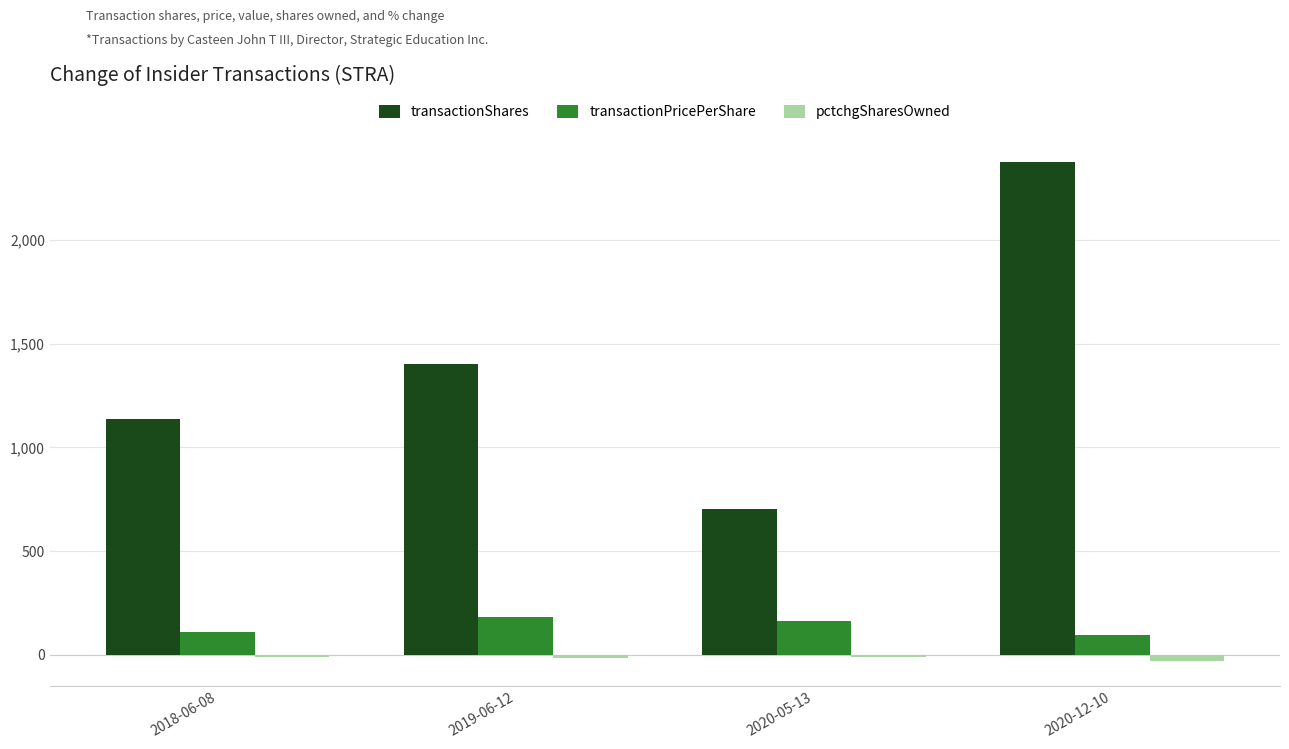

The value of transactionPricePerShare at 2020-05-13 is 163.2. True or false?

True